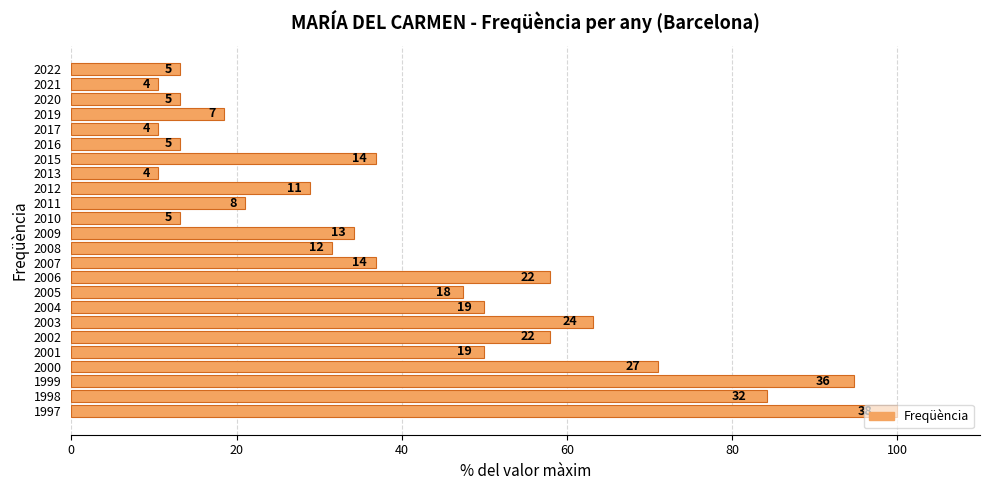

Does the chart contain any negative values?

No